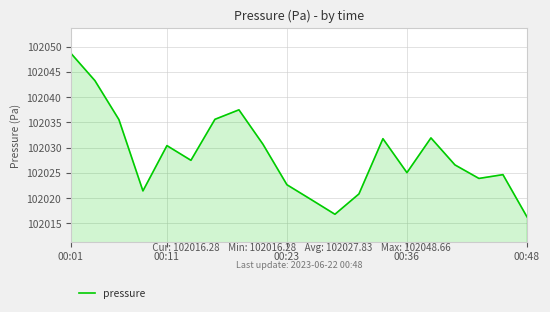

What is the difference between the maximum and minimum values?

32.4